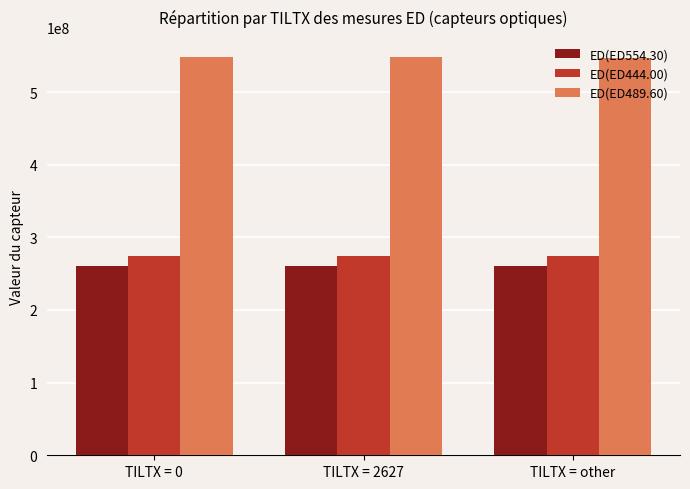

Are the bars grouped side by side (vs. stacked)?

Yes